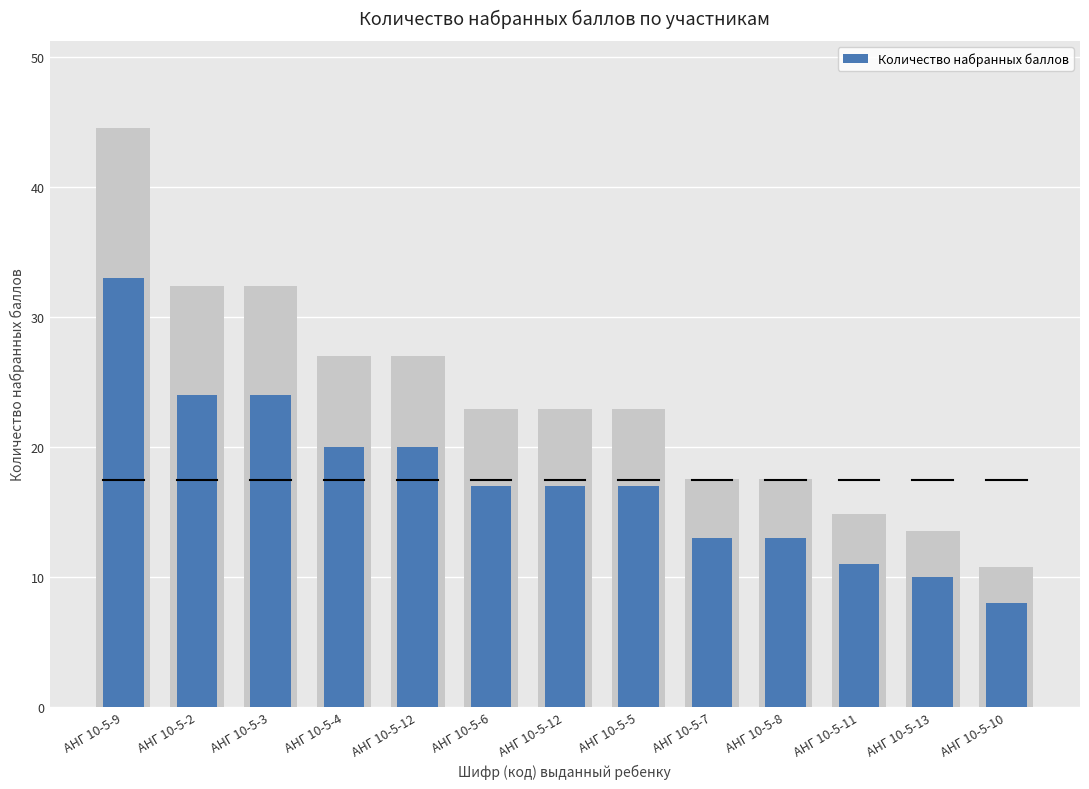

Rank the categories by value from lowest to highest.

АНГ 10-5-10, АНГ 10-5-13, АНГ 10-5-11, АНГ 10-5-7, АНГ 10-5-8, АНГ 10-5-6, АНГ 10-5-12, АНГ 10-5-5, АНГ 10-5-4, АНГ 10-5-12, АНГ 10-5-2, АНГ 10-5-3, АНГ 10-5-9